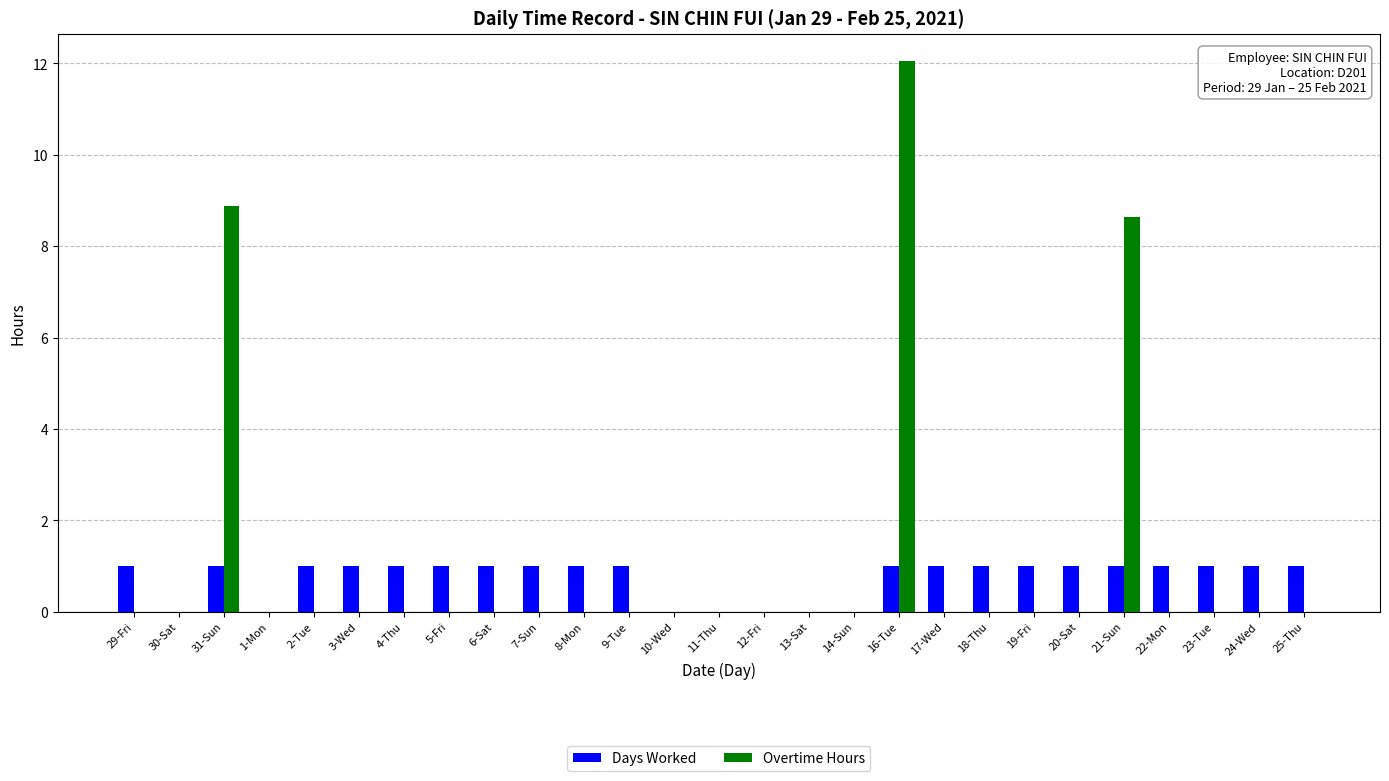

What is the sum of all Days Worked values?

20.0